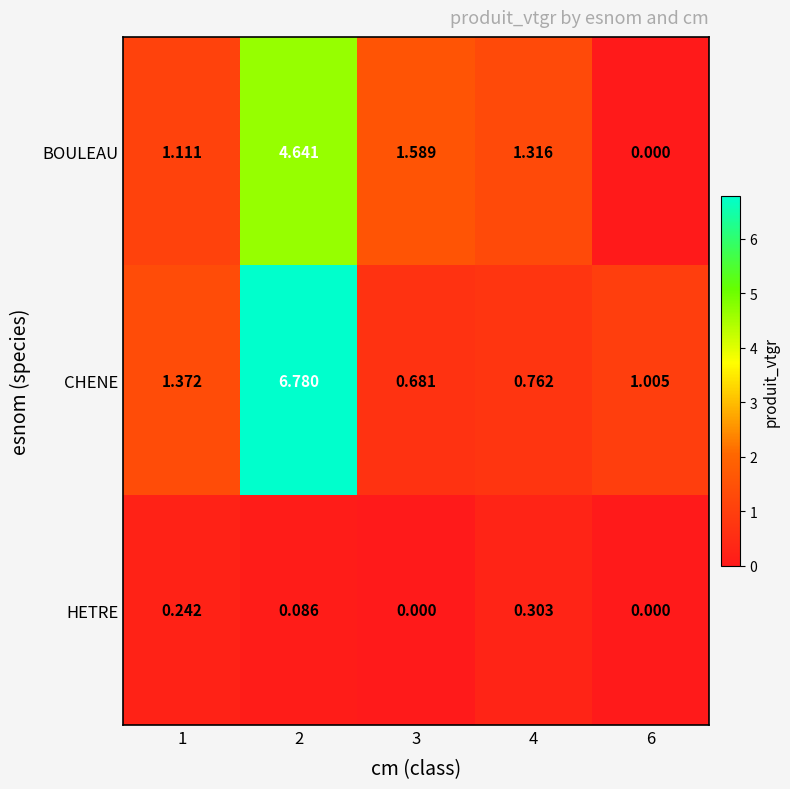

What is the total value across all series at 1?

2.7